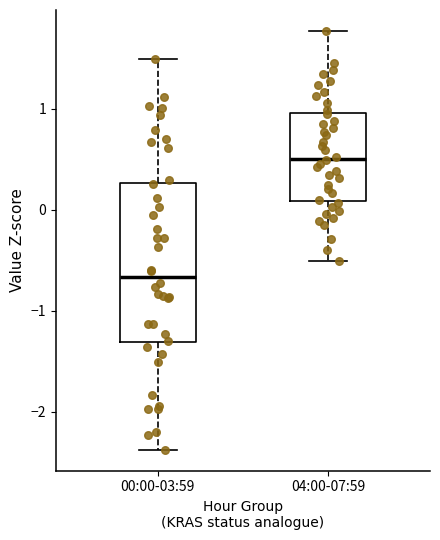

Which box is the tallest, from its lower edge to its upper edge?

00:00-03:59